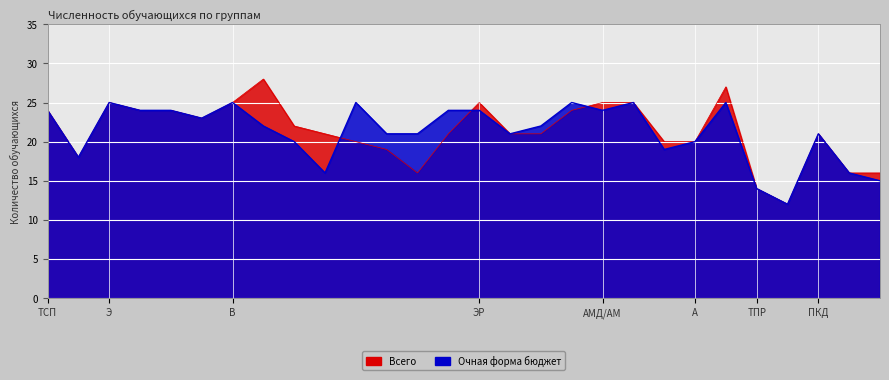

Reading left to right, what are all the values shown in this chart?

Очная форма бюджет: 24	18	25	24	24	23	25	22	20	16	25	21	21	24	24	21	22	25	24	25	19	20	25	14	12	21	16	15
Всего: 24	18	25	24	24	23	25	28	22	21	20	19	16	21	25	21	21	24	25	25	20	20	27	14	12	21	16	16